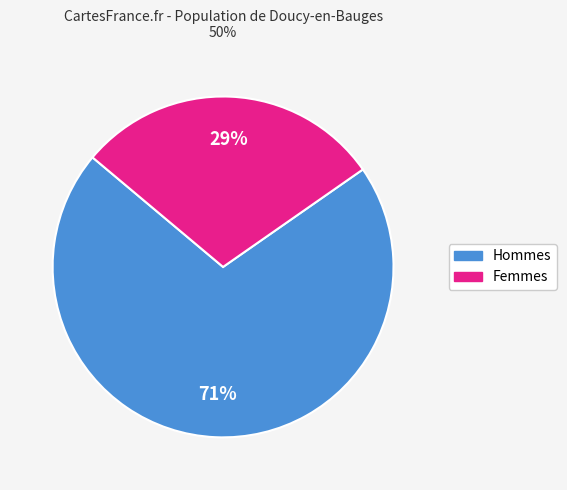

Does any single category account for the majority?

Yes